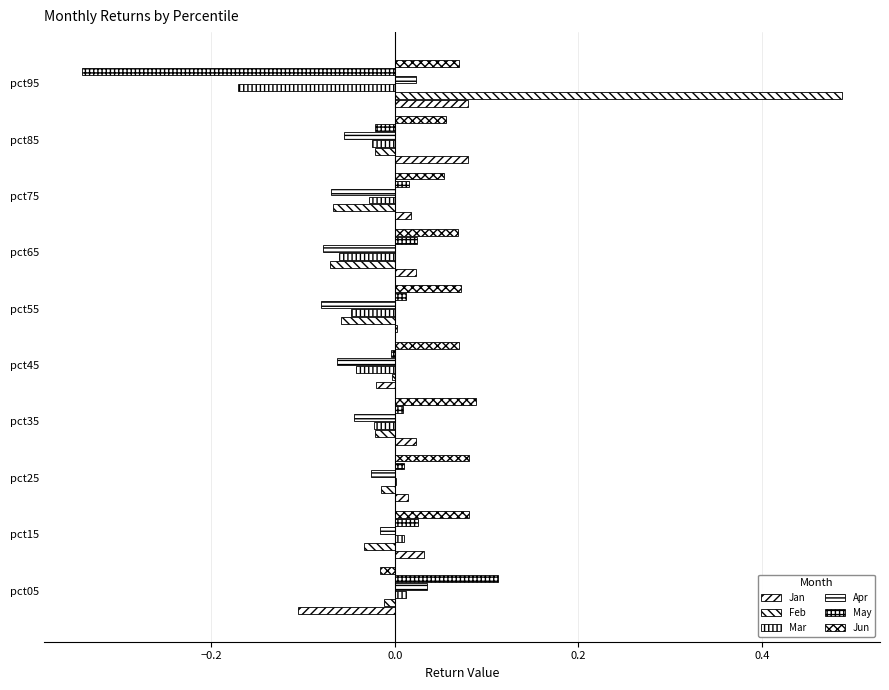

What are all the series names shown in the legend?

Jan, Feb, Mar, Apr, May, Jun